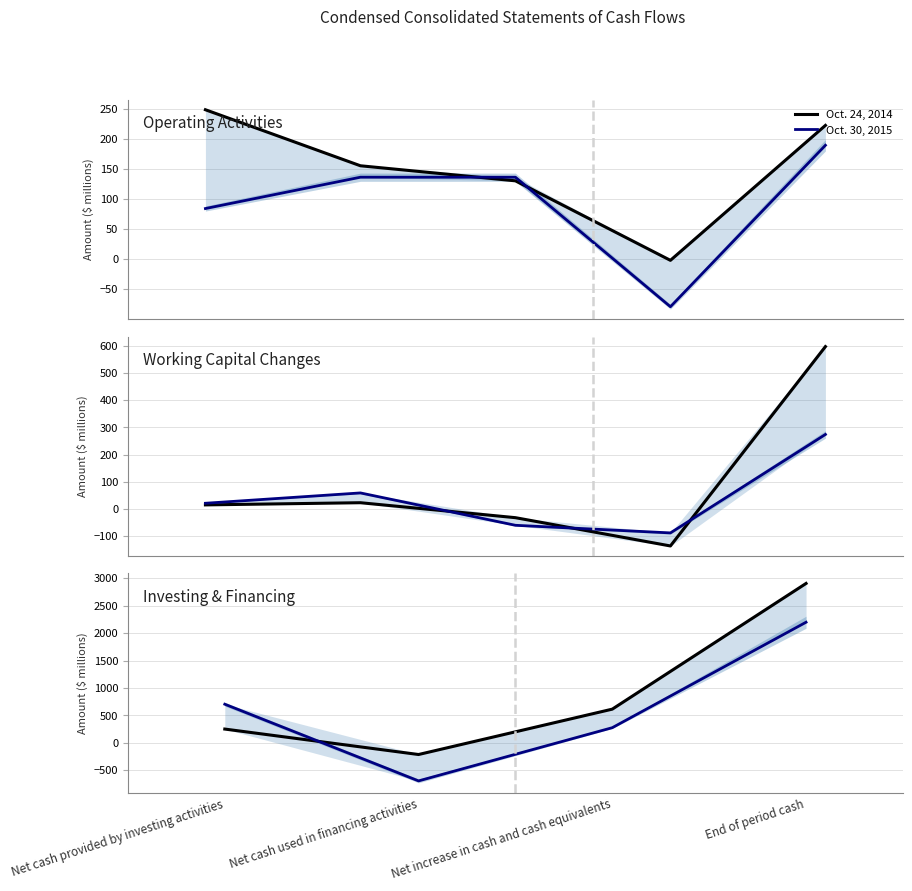

Is this an area chart (filled region under the line)?

No